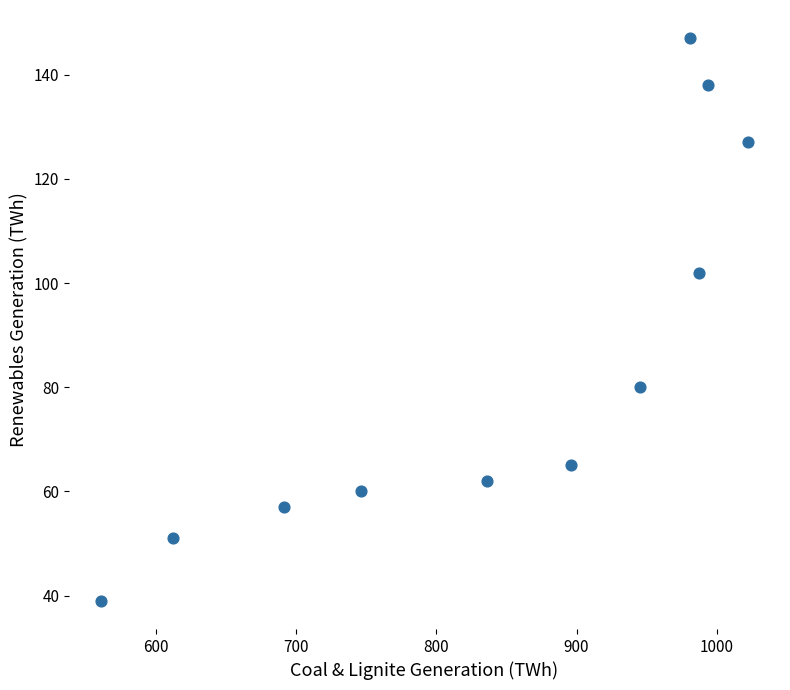

What is the average X value?

843